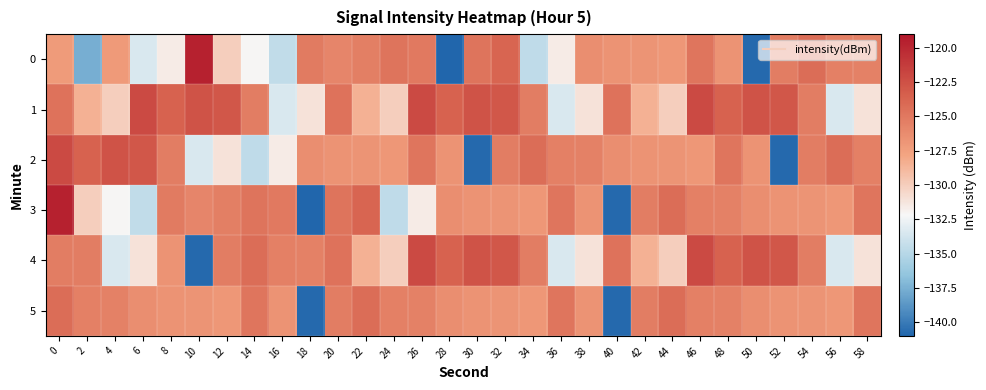

Reading left to right, list all the values displayed in this chart.

0: 0=-127.2	2=-137.6	4=-127.1	6=-133.5	8=-131.6	10=-119.7	12=-130.0	14=-132.1	16=-134.5	18=-125.2	20=-125.8	22=-125.4	24=-124.7	26=-125.0	28=-141.0	30=-124.7	32=-123.8	34=-134.6	36=-131.6	38=-126.4	40=-126.7	42=-126.7	44=-126.9	46=-124.8	48=-126.7	50=-140.8	52=-125.3	54=-124.3	56=-125.5	58=-125.6
1: 0=-124.6	2=-128.5	4=-130.0	6=-122.1	8=-123.6	10=-122.6	12=-122.9	14=-125.3	16=-133.5	18=-131.1	20=-124.6	22=-128.5	24=-130.0	26=-122.1	28=-123.6	30=-122.6	32=-122.9	34=-125.3	36=-133.5	38=-131.1	40=-124.6	42=-128.5	44=-130.0	46=-122.1	48=-123.6	50=-122.6	52=-122.9	54=-125.3	56=-133.5	58=-131.1
2: 0=-122.1	2=-123.6	4=-122.6	6=-122.9	8=-125.3	10=-133.5	12=-131.1	14=-134.6	16=-131.6	18=-126.4	20=-126.7	22=-126.7	24=-126.9	26=-124.8	28=-126.7	30=-140.8	32=-125.3	34=-124.3	36=-125.5	38=-125.6	40=-126.4	42=-126.7	44=-126.7	46=-126.9	48=-124.8	50=-126.7	52=-140.8	54=-125.3	56=-124.3	58=-125.5
3: 0=-119.7	2=-130.0	4=-132.1	6=-134.5	8=-125.2	10=-125.8	12=-125.4	14=-124.7	16=-125.0	18=-141.0	20=-124.7	22=-123.8	24=-134.6	26=-131.6	28=-126.4	30=-126.7	32=-126.7	34=-126.9	36=-124.8	38=-126.7	40=-140.8	42=-125.3	44=-124.3	46=-125.5	48=-125.6	50=-126.4	52=-126.7	54=-126.7	56=-126.9	58=-124.8
4: 0=-125.3	2=-125.3	4=-133.5	6=-131.1	8=-126.7	10=-140.8	12=-125.3	14=-124.3	16=-125.5	18=-125.6	20=-124.6	22=-128.5	24=-130.0	26=-122.1	28=-123.6	30=-122.6	32=-122.9	34=-125.3	36=-133.5	38=-131.1	40=-124.6	42=-128.5	44=-130.0	46=-122.1	48=-123.6	50=-122.6	52=-122.9	54=-125.3	56=-133.5	58=-131.1
5: 0=-124.3	2=-125.5	4=-125.6	6=-126.4	8=-126.7	10=-126.7	12=-126.9	14=-124.8	16=-126.7	18=-140.8	20=-125.3	22=-124.3	24=-125.5	26=-125.6	28=-126.4	30=-126.7	32=-126.7	34=-126.9	36=-124.8	38=-126.7	40=-140.8	42=-125.3	44=-124.3	46=-125.5	48=-125.6	50=-126.4	52=-126.7	54=-126.7	56=-126.9	58=-124.8